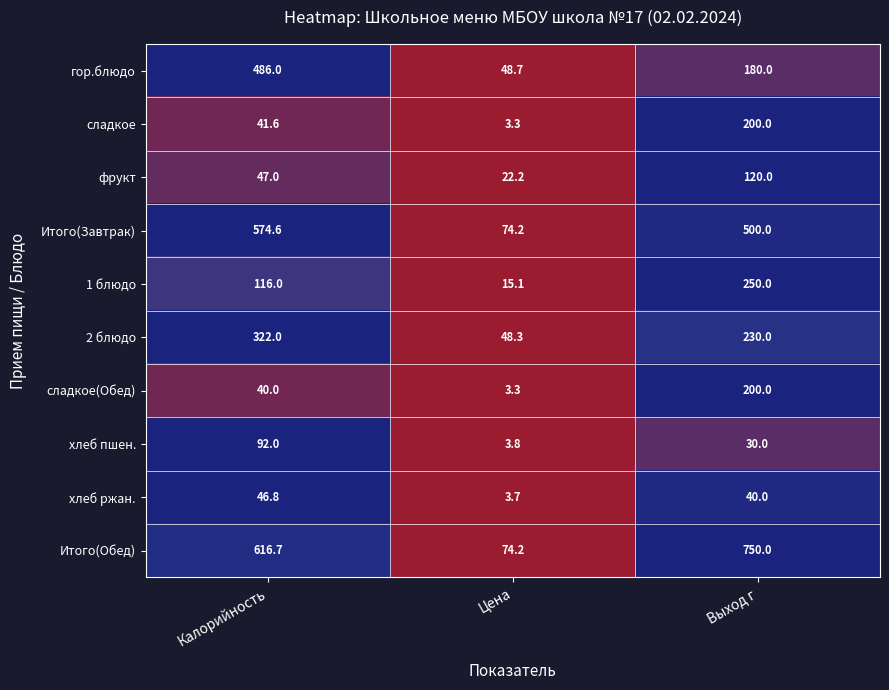

Where is хлеб пшен. nearest to the value 47?

Выход г